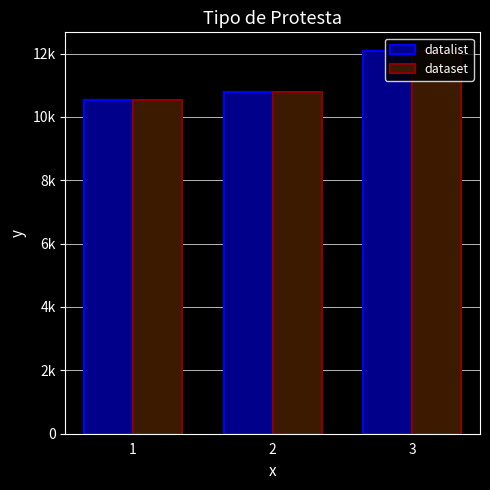

What is the sum of all datalist values?

33383